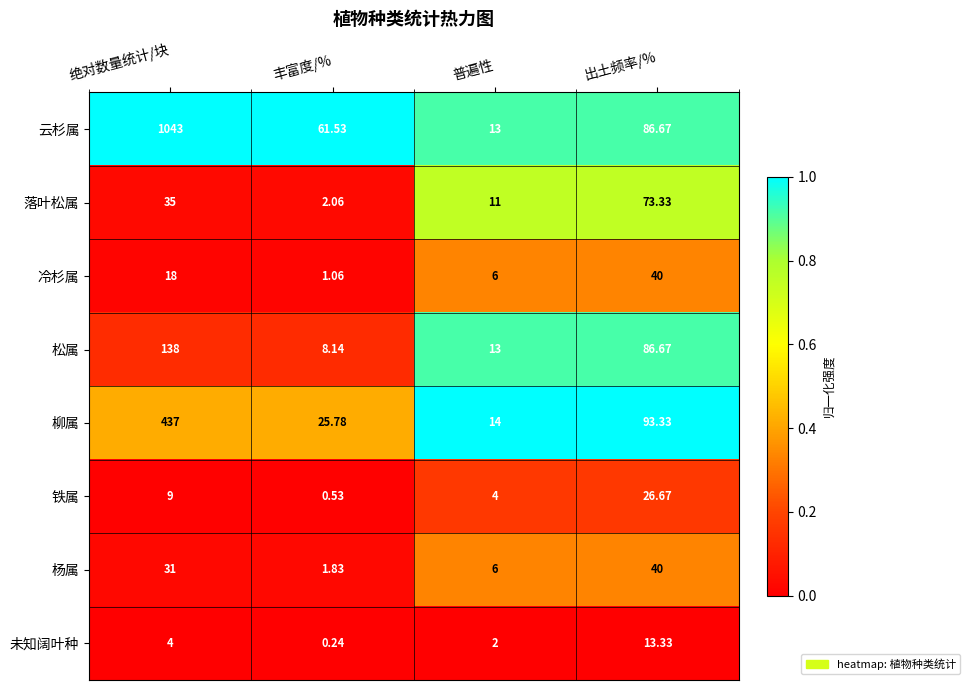

Rank the series at 丰富度/% from lowest to highest value.

未知阔叶种, 铁属, 冷杉属, 杨属, 落叶松属, 松属, 柳属, 云杉属